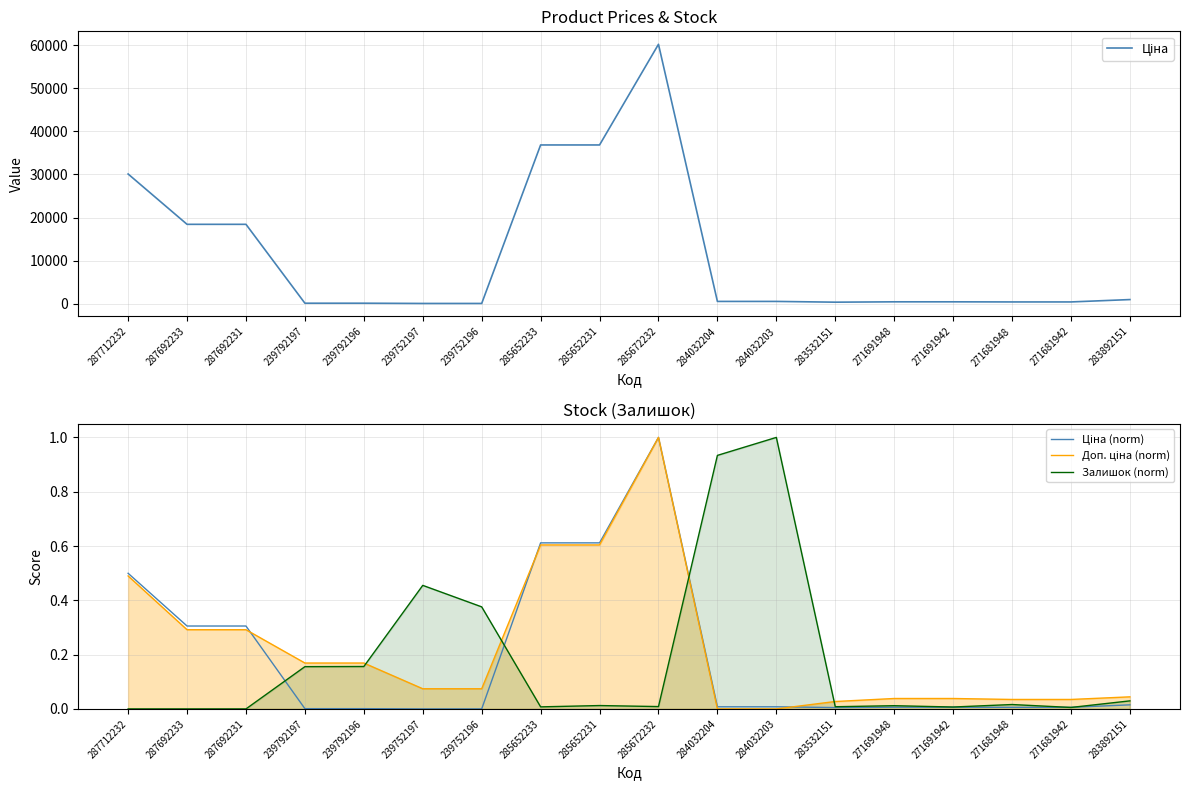

Is it true that Ціна (norm) equals 0.0 at 283532151?

False